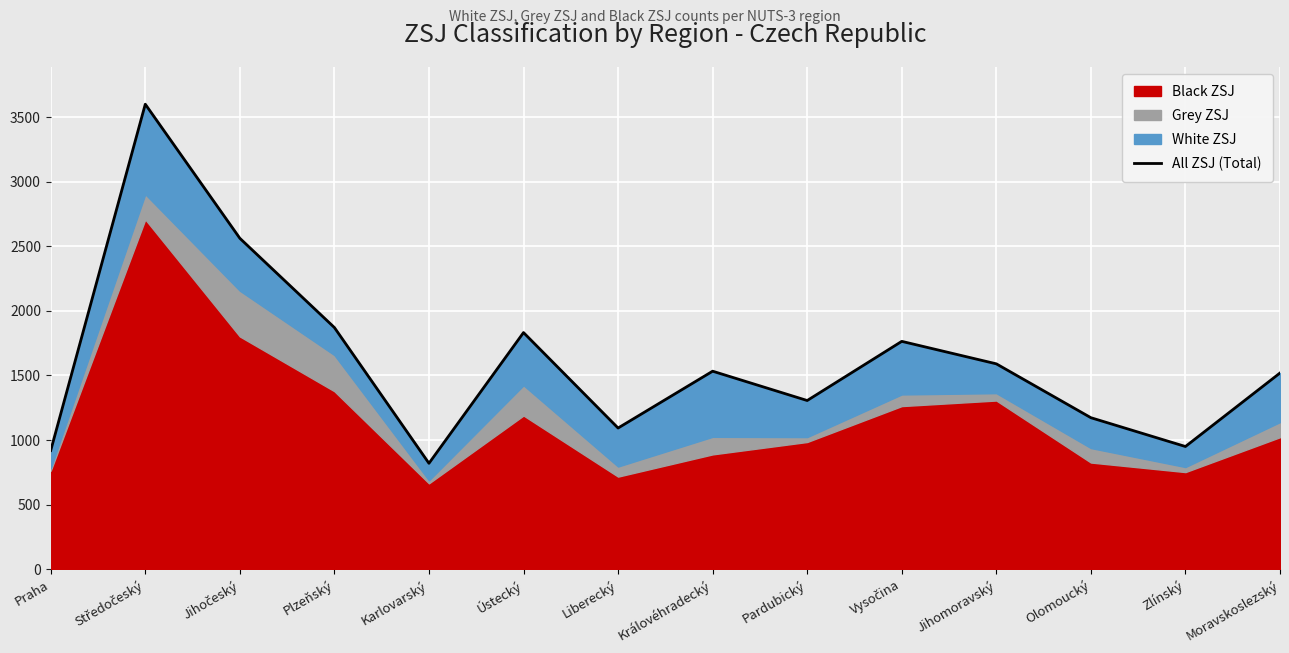

What is the average value?

1609